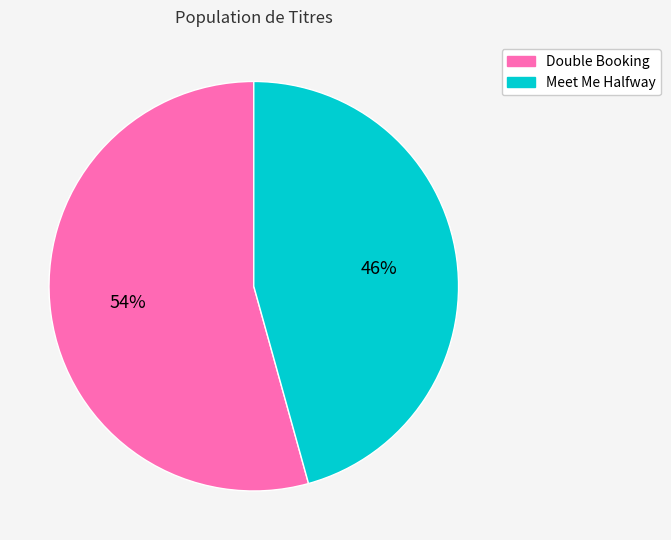

The Double Booking slice represents 54% of the pie. True or false?

True